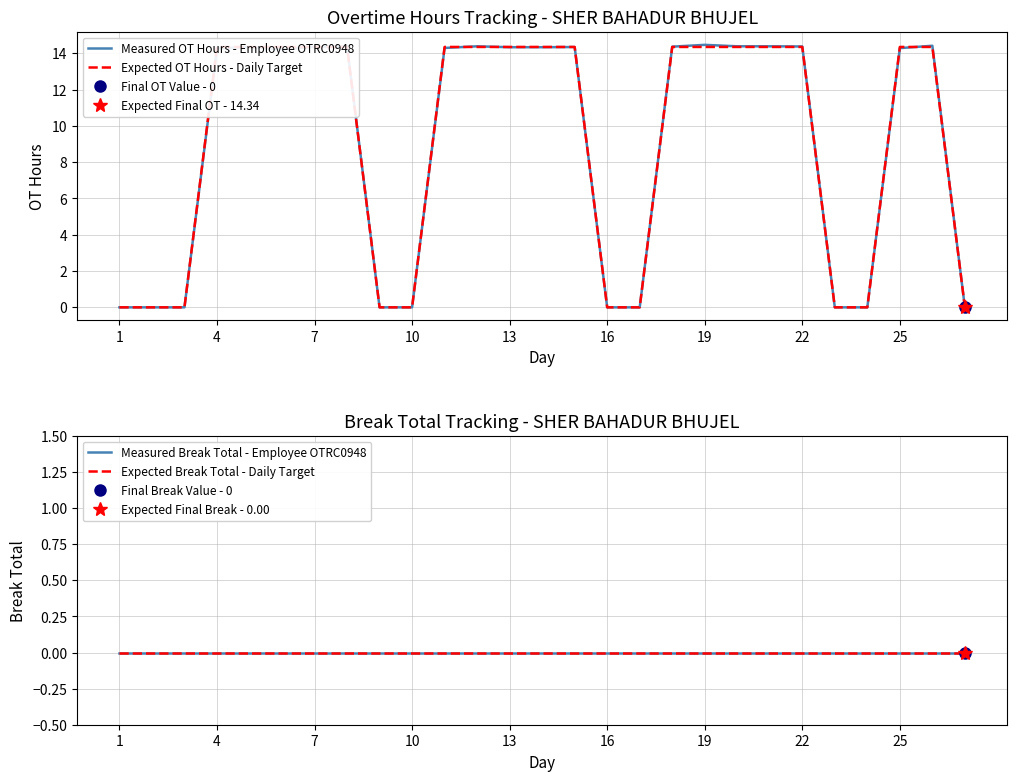

Which series has the widest spread of values?

Measured OT Hours - Employee OTRC0948